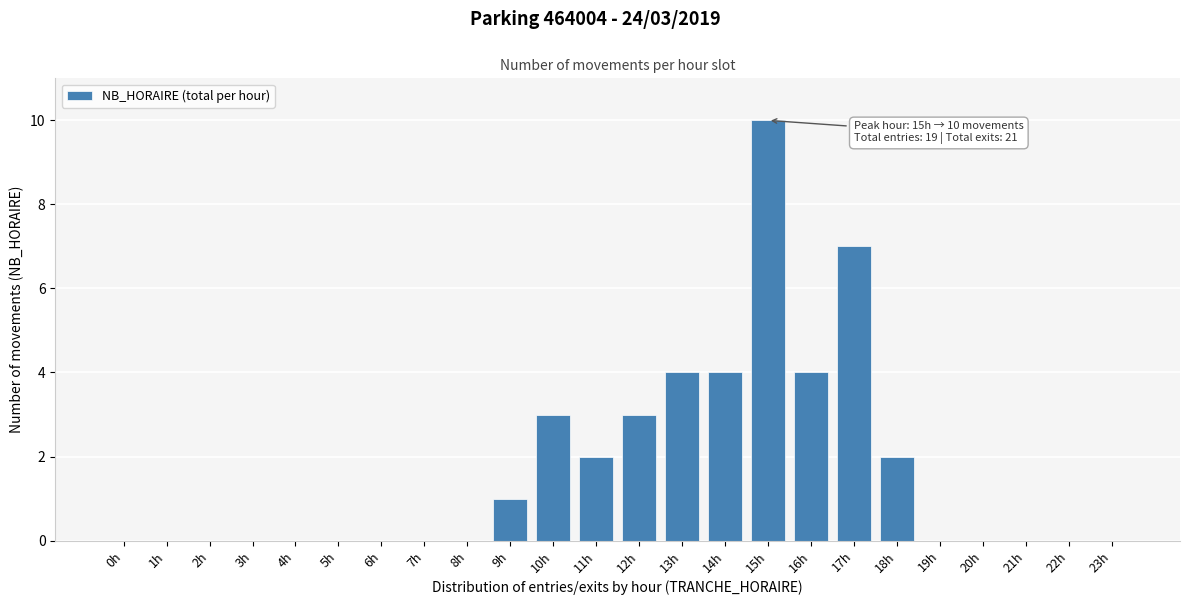

Reading right to left, what are all the values shown in this chart?

23h=0	22h=0	21h=0	20h=0	19h=0	18h=2	17h=7	16h=4	15h=10	14h=4	13h=4	12h=3	11h=2	10h=3	9h=1	8h=0	7h=0	6h=0	5h=0	4h=0	3h=0	2h=0	1h=0	0h=0